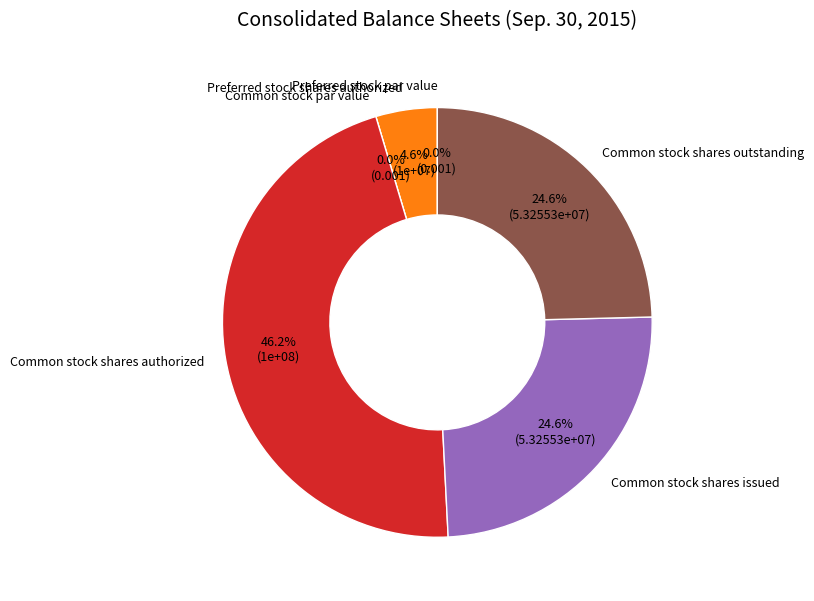

What is the largest slice in the pie chart?

Common stock shares authorized